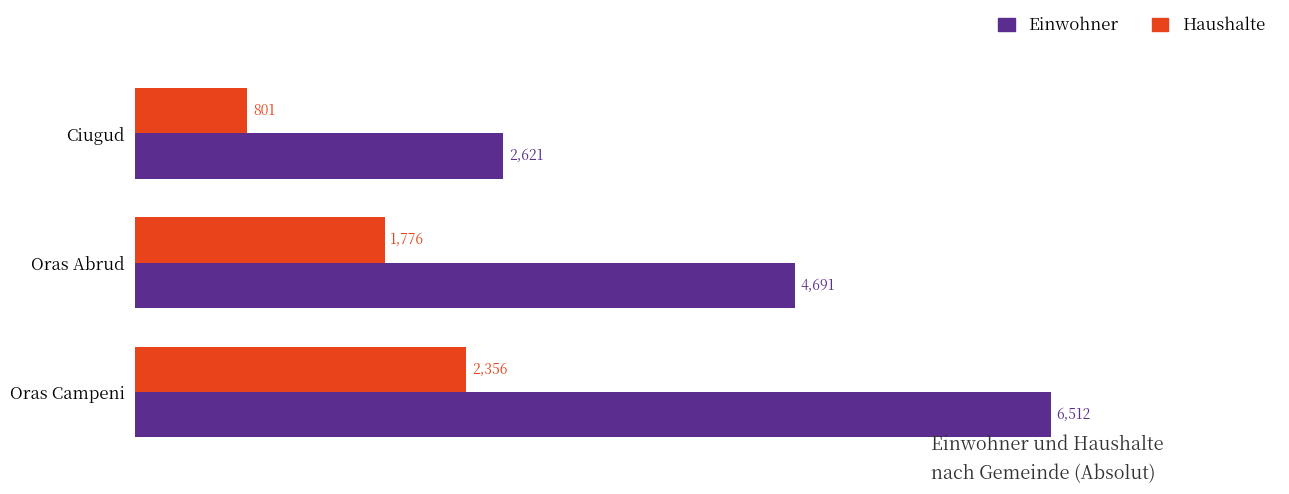

At how many categories does at least one series exceed 3186?

2